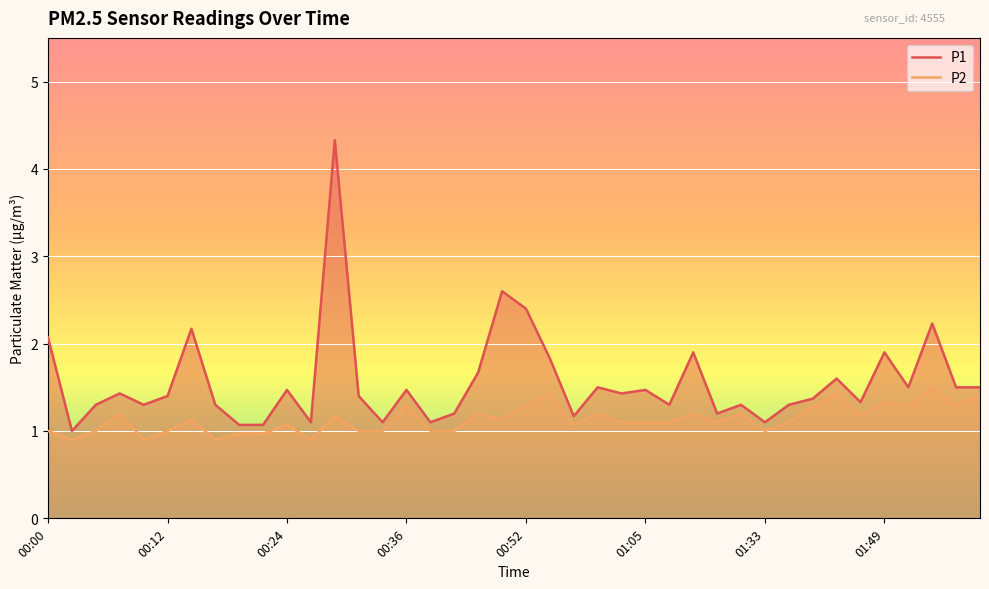

True or false: P2 and P1 cross at least once.

False